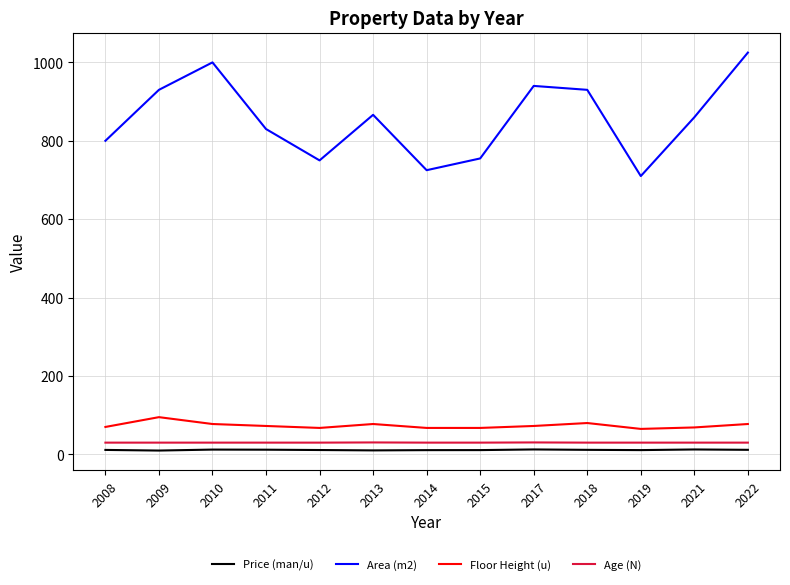

In Age (N), how many points are higher than both neighbors (excluding endpoints)?

2